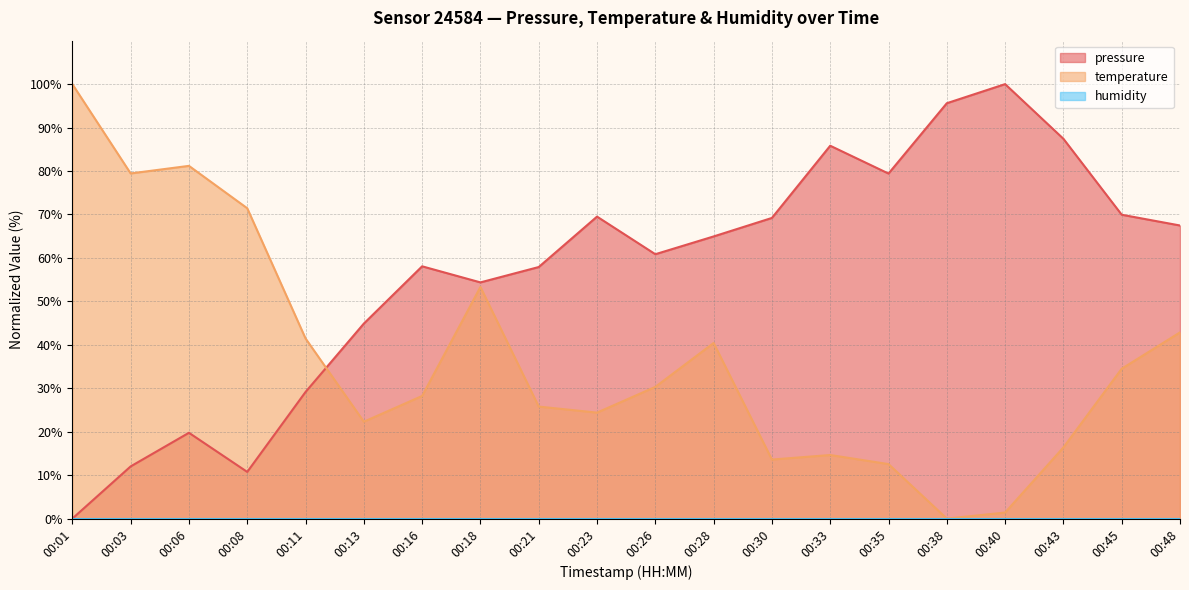

List the labels in order of pressure value, smallest first.

00:01, 00:08, 00:03, 00:06, 00:11, 00:13, 00:18, 00:21, 00:16, 00:26, 00:28, 00:48, 00:30, 00:23, 00:45, 00:35, 00:33, 00:43, 00:38, 00:40